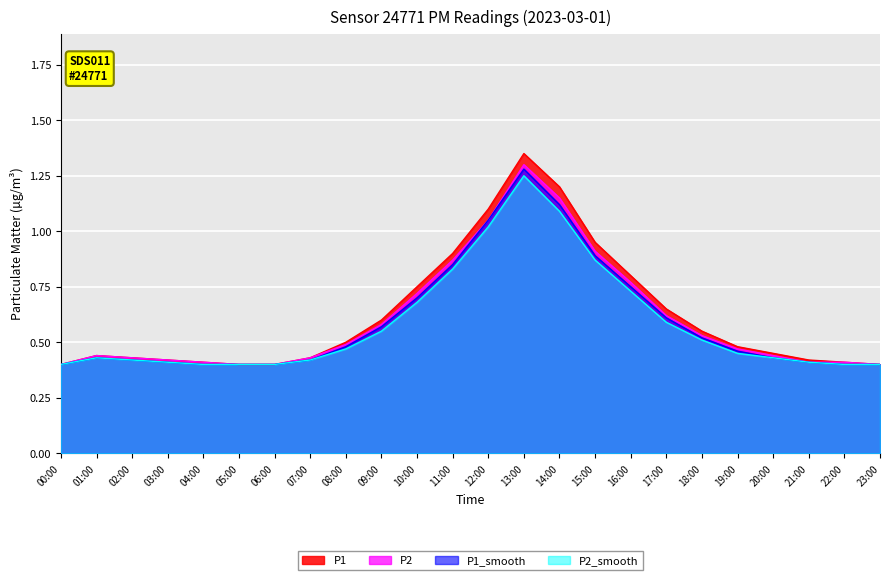

Between 15:00 and 18:00, which series saw the biggest shift?

P1